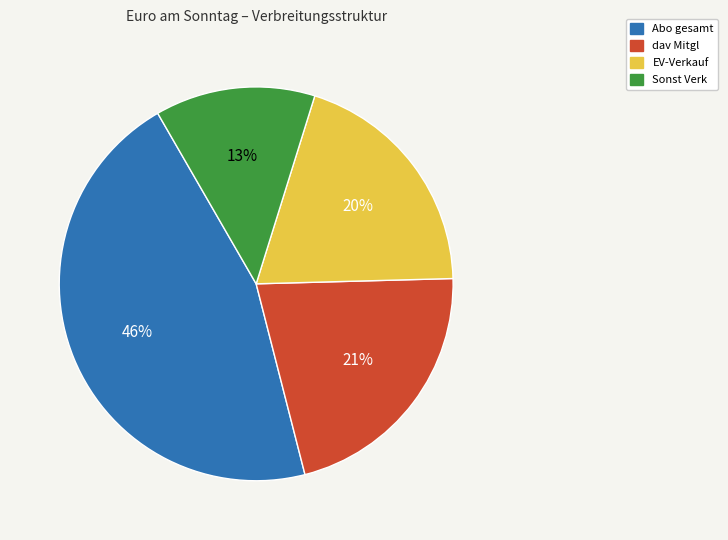

Between Abo gesamt and EV-Verkauf, which is larger?

Abo gesamt